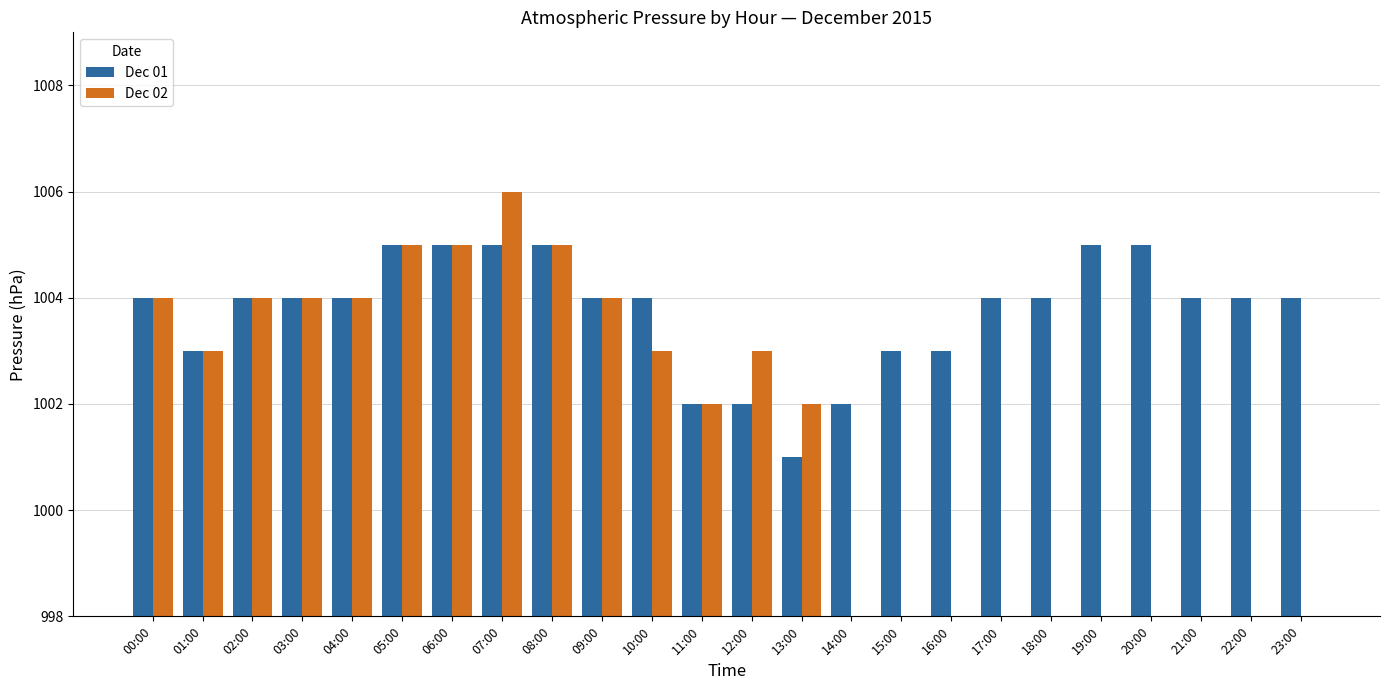

Are the bars horizontal?

No